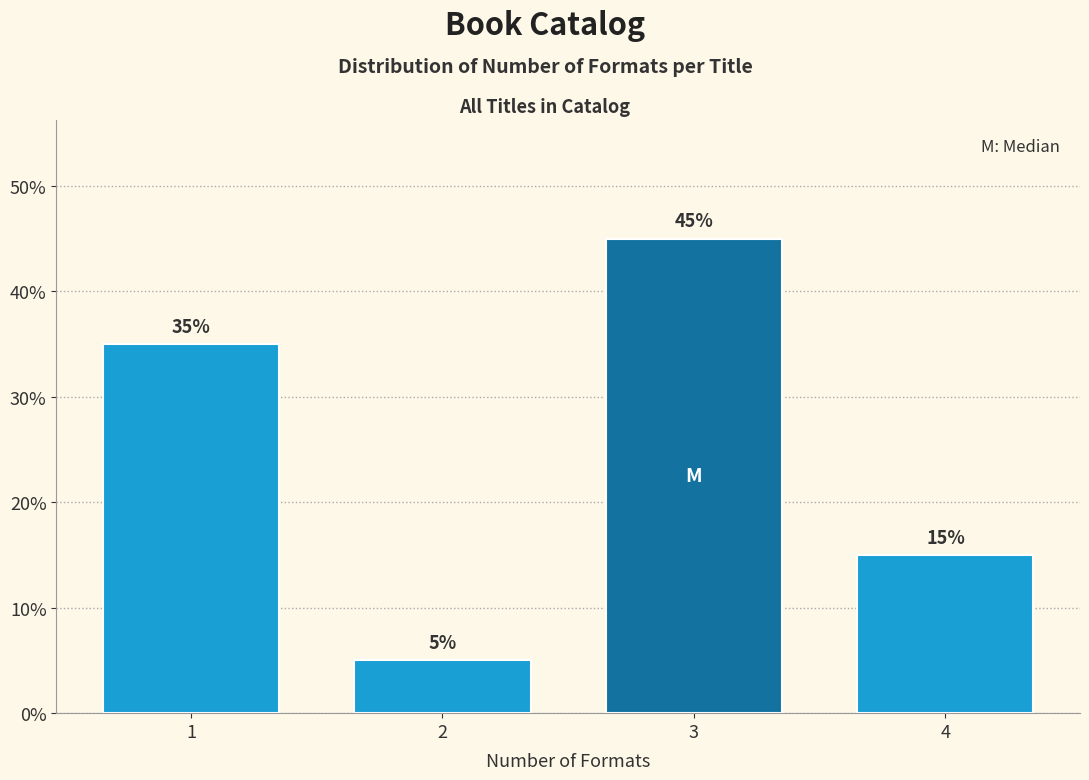

Reading left to right, list all the values displayed in this chart.

35	5	45	15